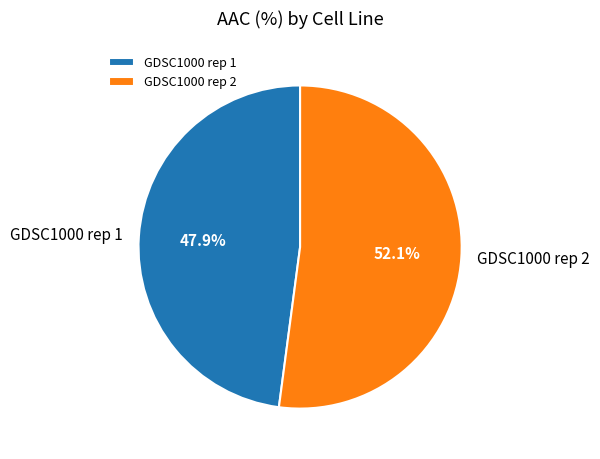

Count the number of slices in the pie.

2